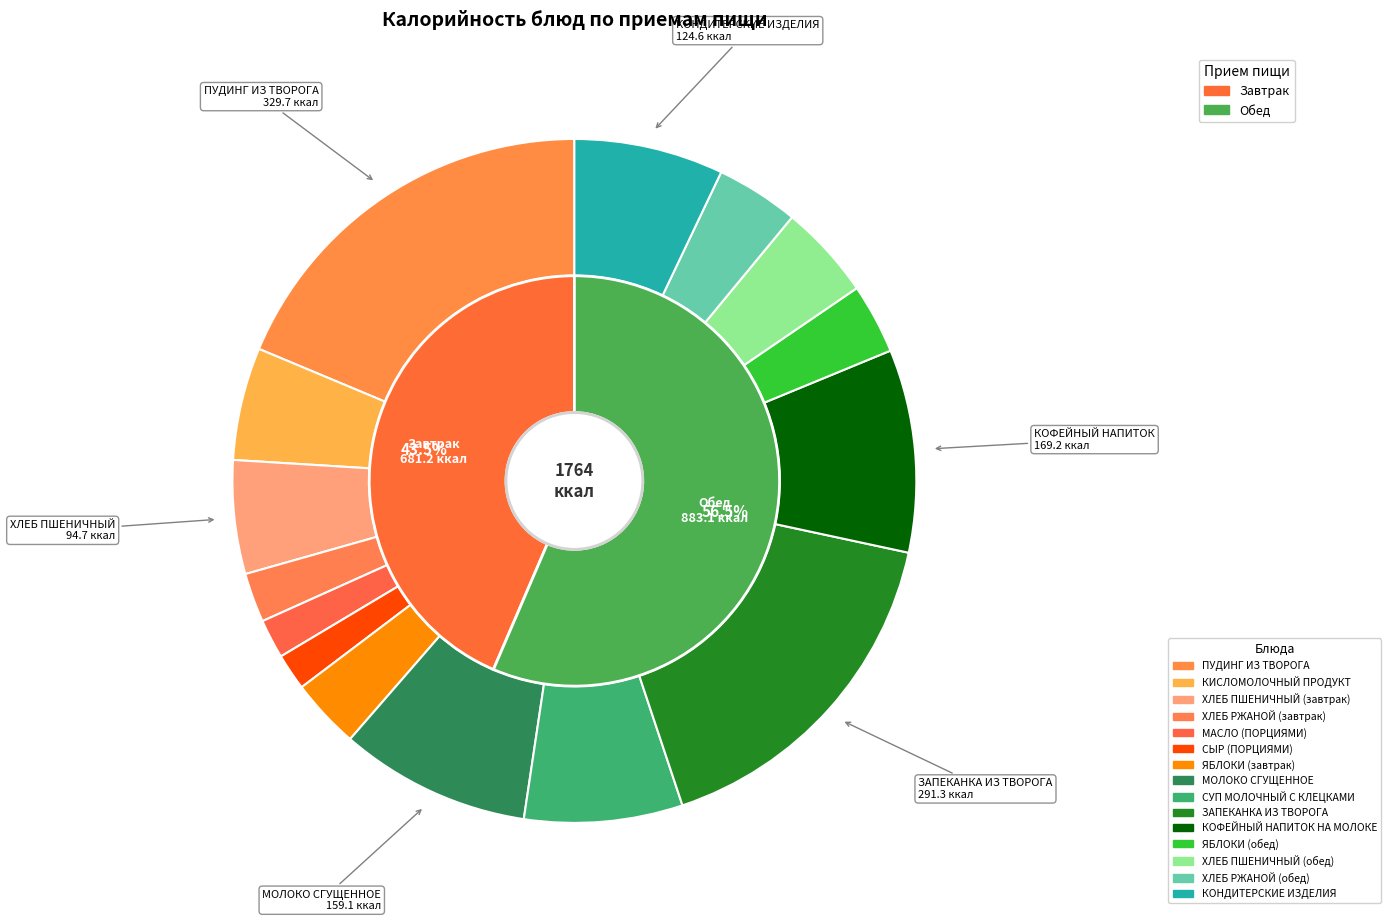

What is the change in value from МОЛОКО СГУЩЕННОЕ to КОФЕЙНЫЙ НАПИТОК НА МОЛОКЕ?

+10.1